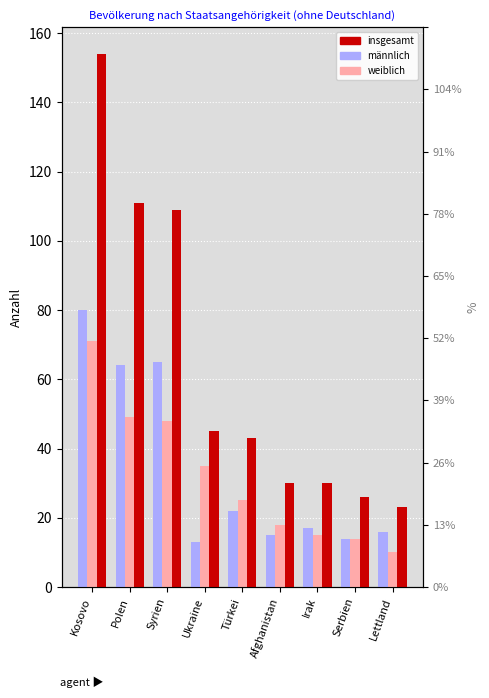

What position from the right is Serbien?

2